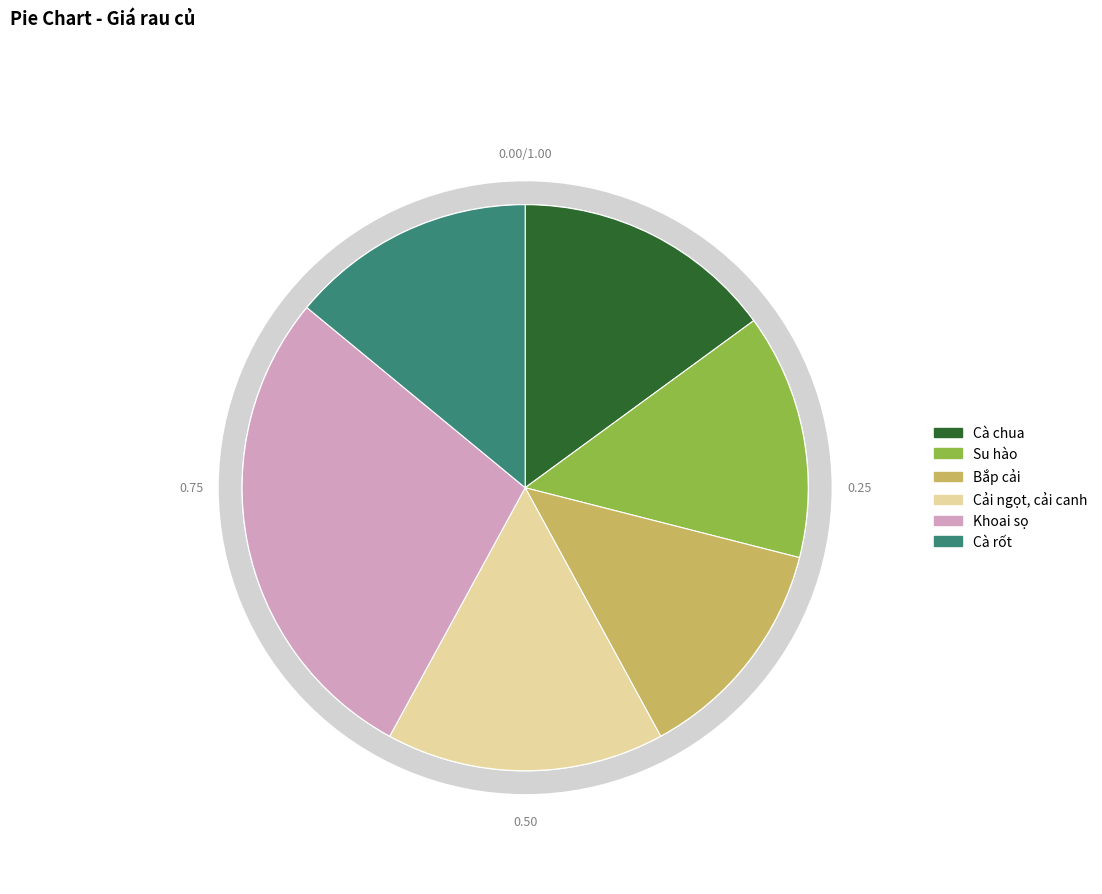

To the nearest percent, what is the average slice percentage?

17%